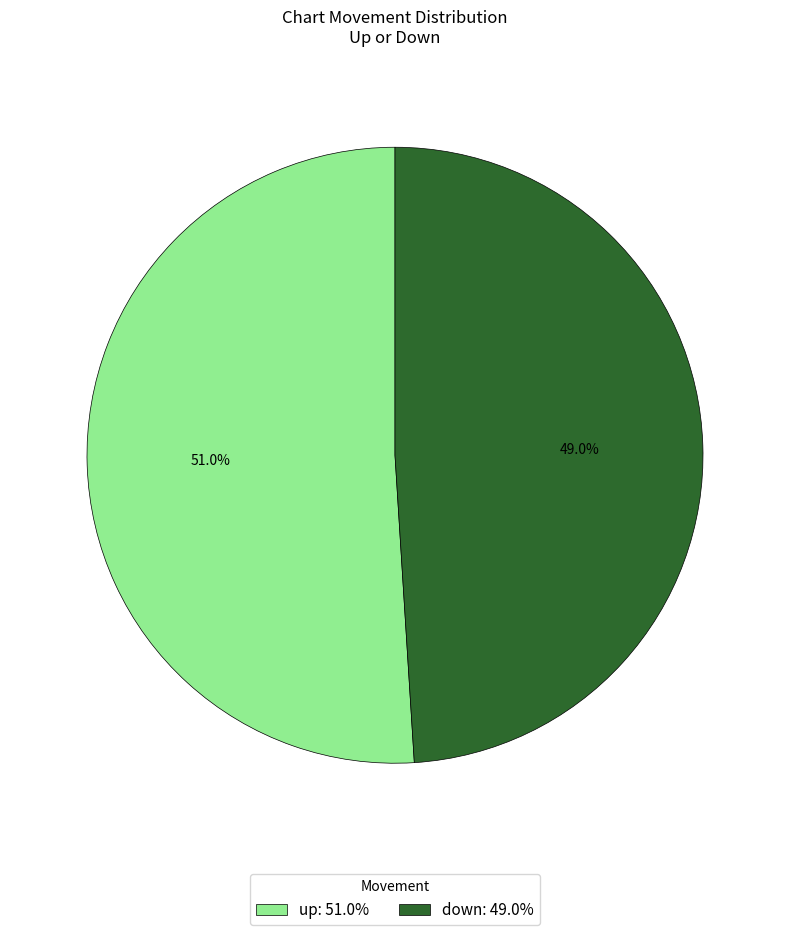

What is the largest slice in the pie chart?

up